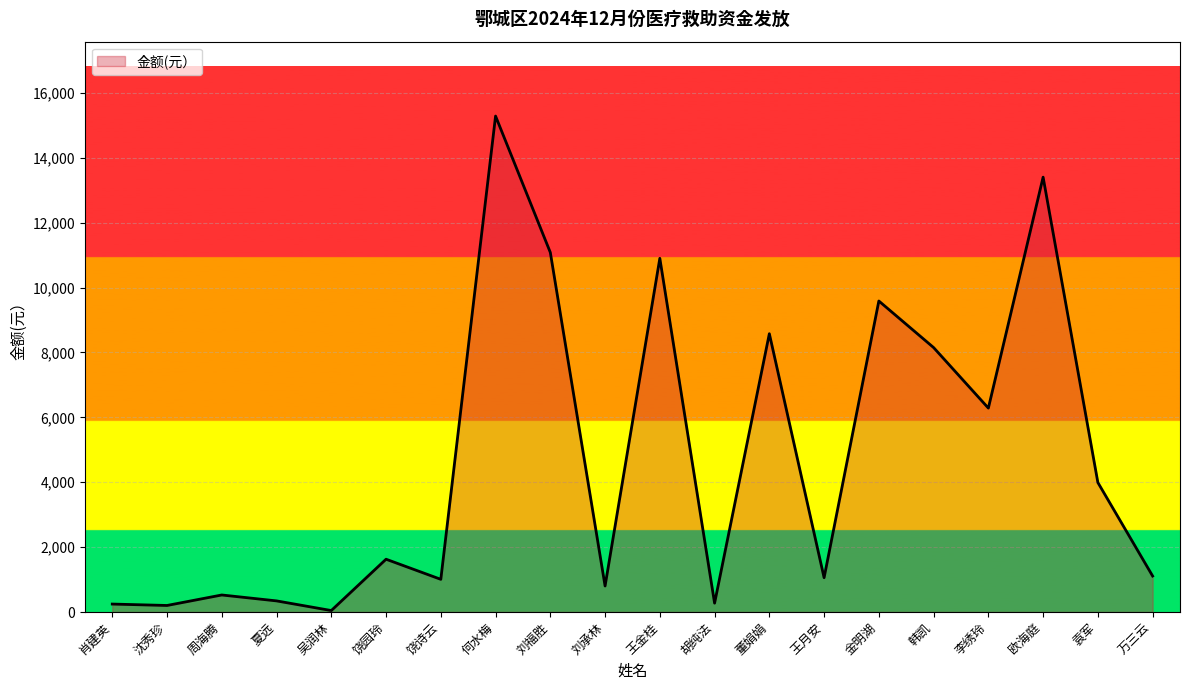

Which has a higher value, 吴润林 or 周海腾?

周海腾